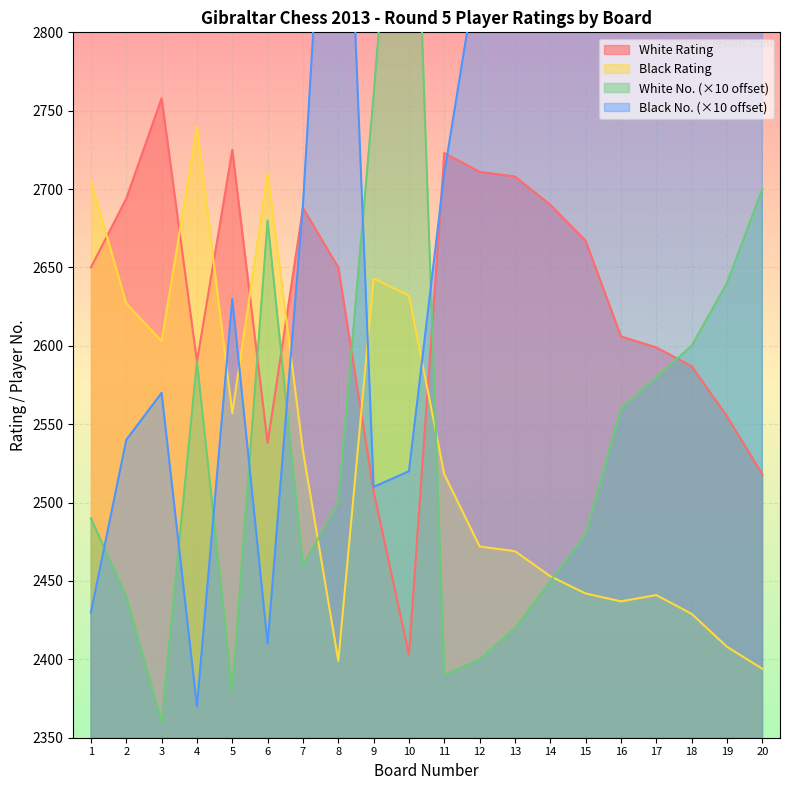

What is the difference between the highest and lowest values at 15?

458